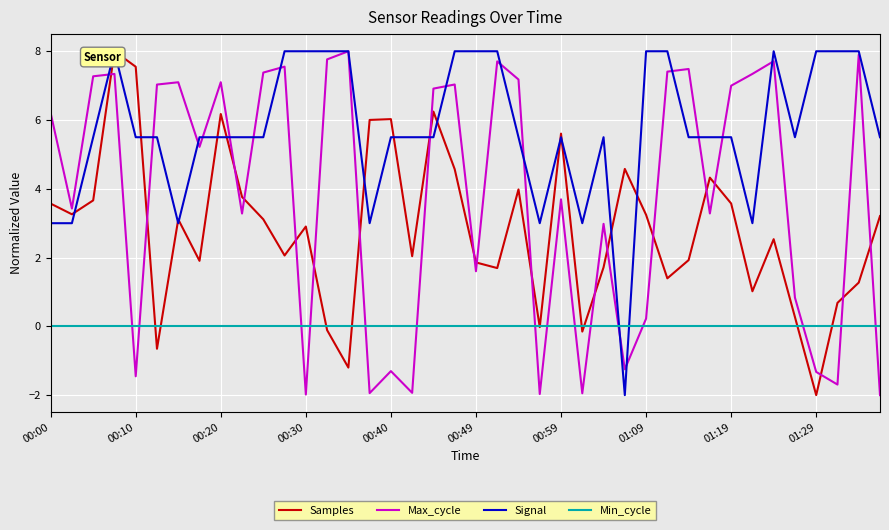

What is the sum of the Max_cycle values at 00:30 and 00:40?

-3.3